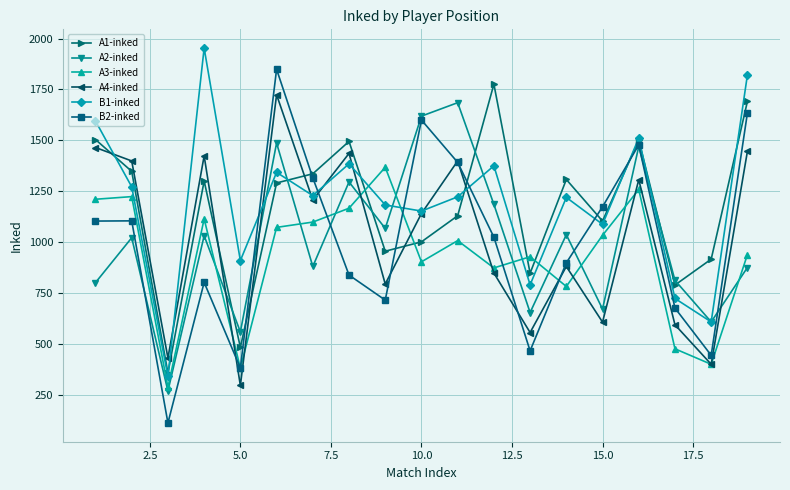

How many lines are shown in the chart?

6